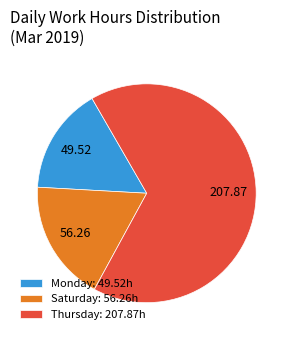

What is the majority slice?

Thursday: 207.87h